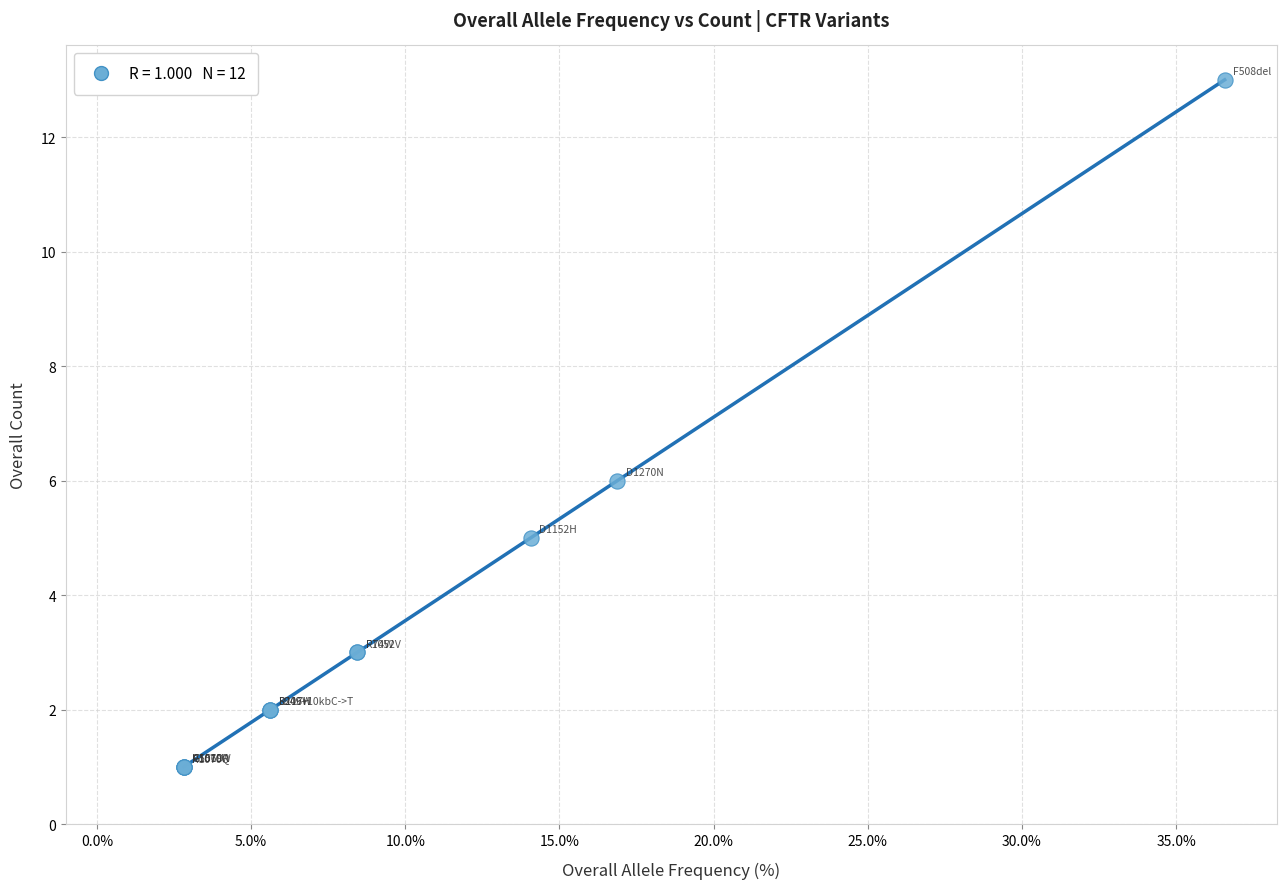

What Y value in the scatter plot is closest to 7?

6